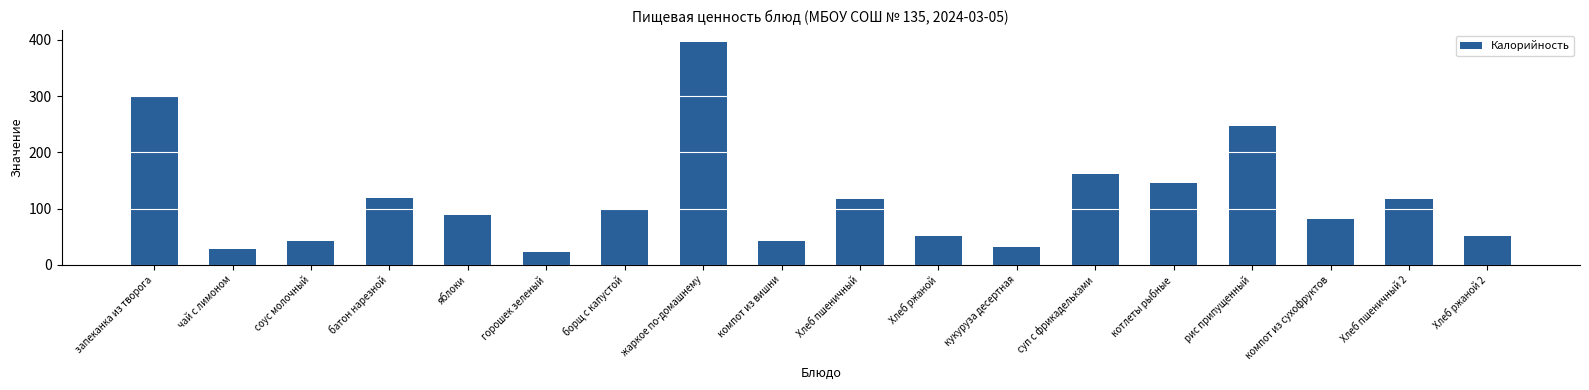

What is the label of the 17th bar from the left?

Хлеб пшеничный 2